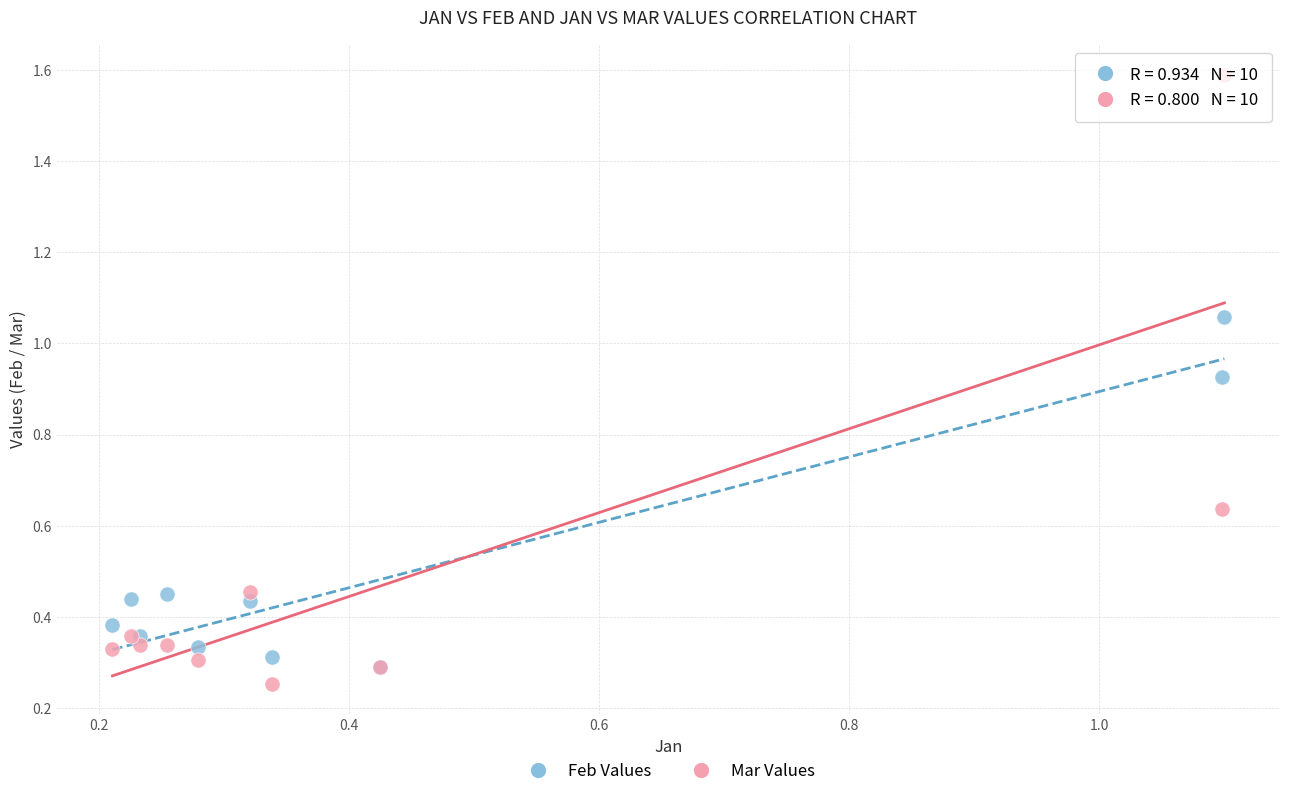

What are all the series names shown in the legend?

Feb Values, Mar Values